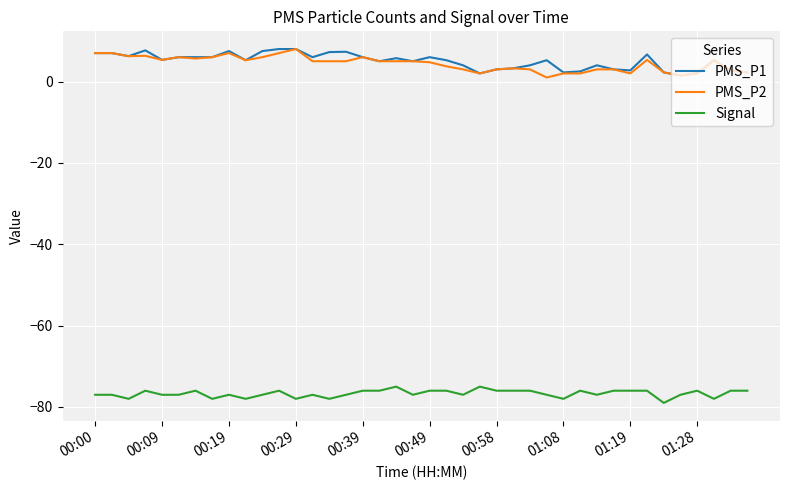

True or false: Signal and PMS_P1 intersect in this chart.

False